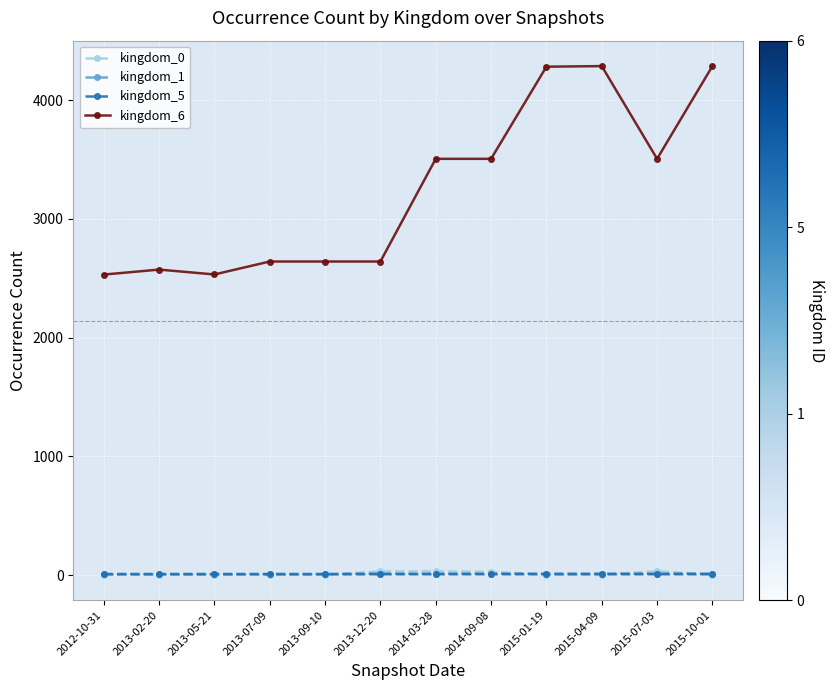

What is the greatest value displayed?

4287